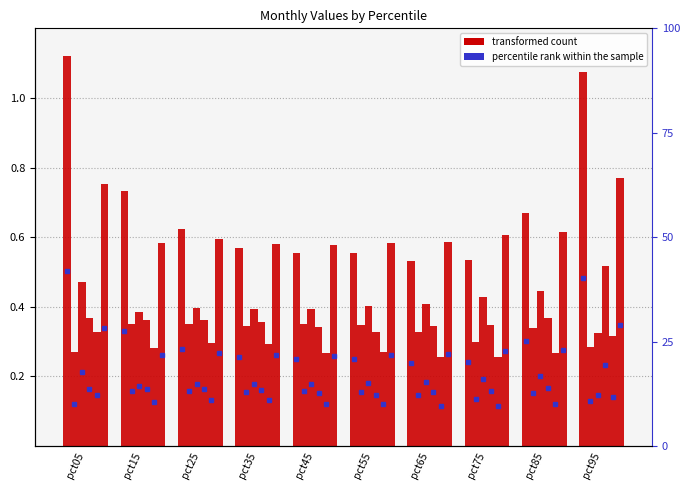

How many bars are there in each group?

6